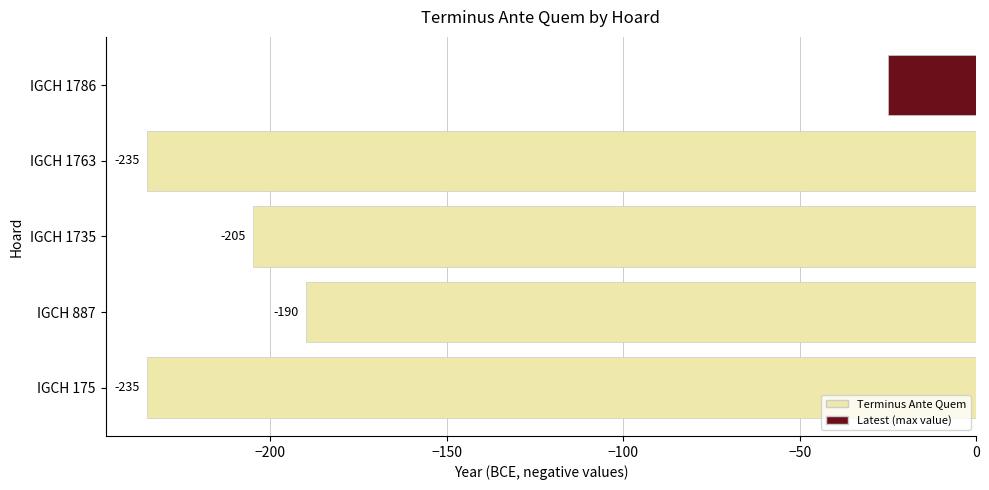

What is the minimum value shown in the chart?

-235